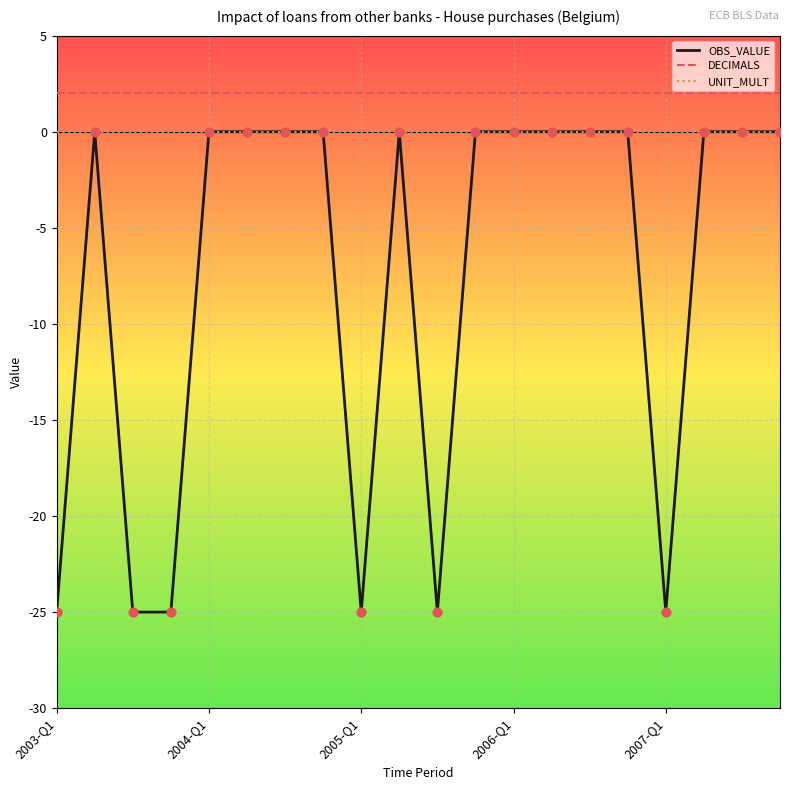

What are all the series names shown in the legend?

OBS_VALUE, DECIMALS, UNIT_MULT